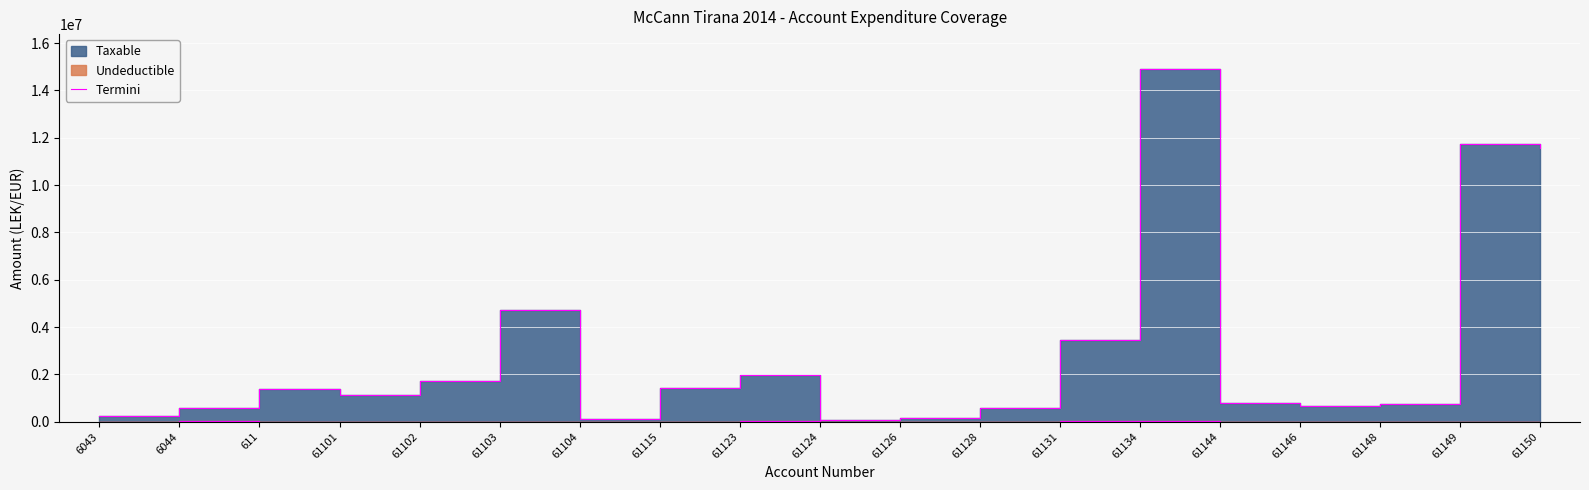

What is the change in value from 61103 to 61115?

-3297393.7